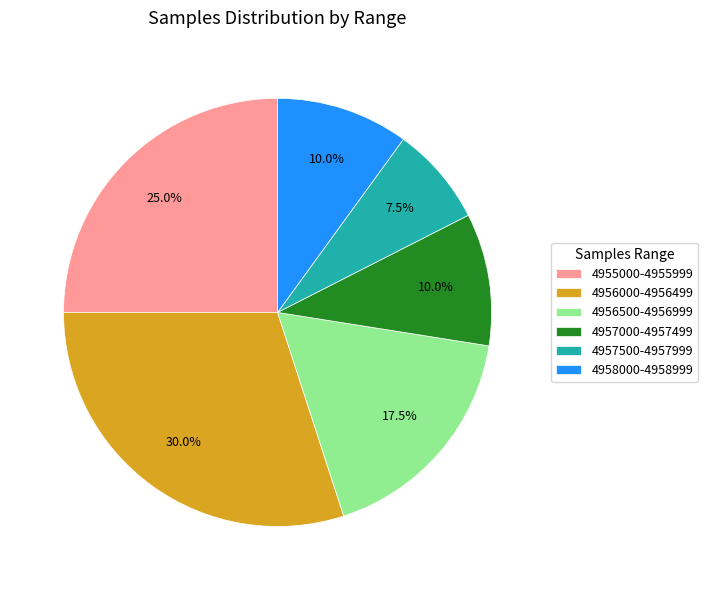

Is there a majority slice in this chart?

No